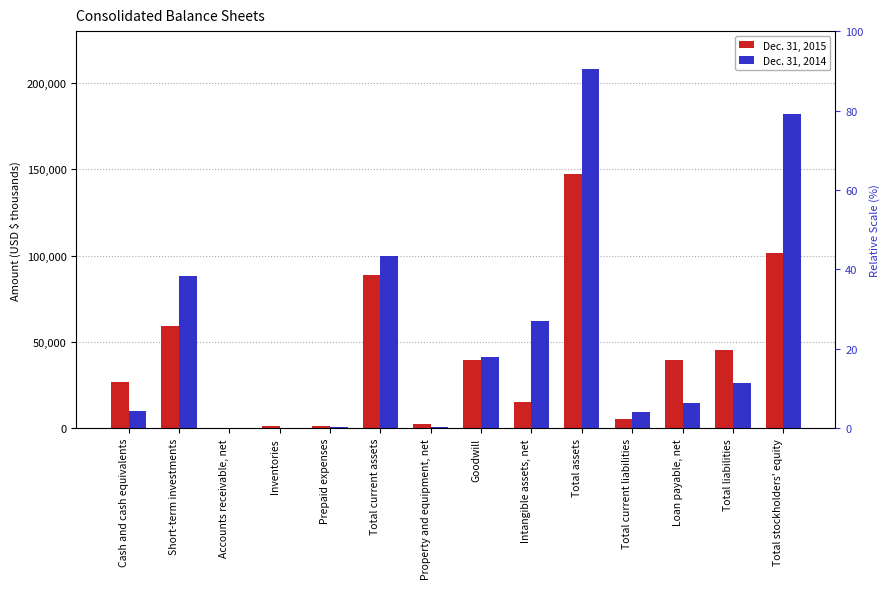

What position from the right is Prepaid expenses?

10